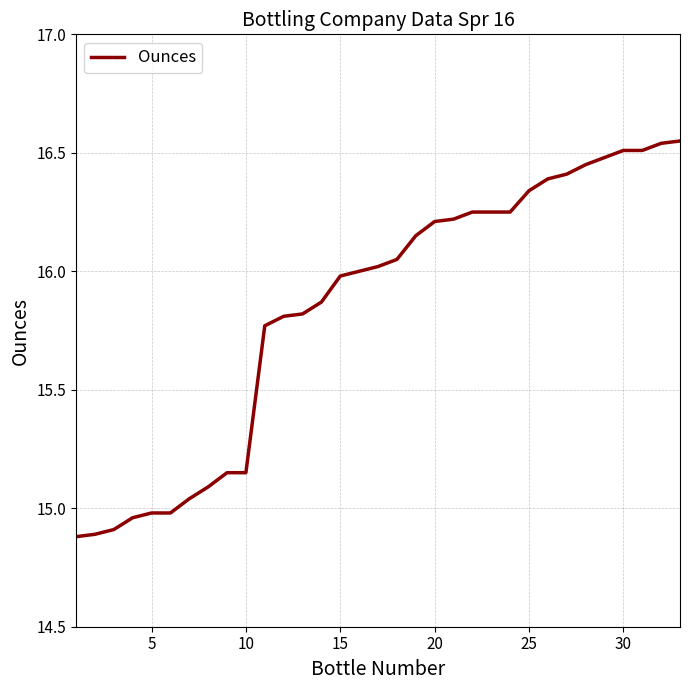

What is the difference between the maximum and minimum values?

1.7